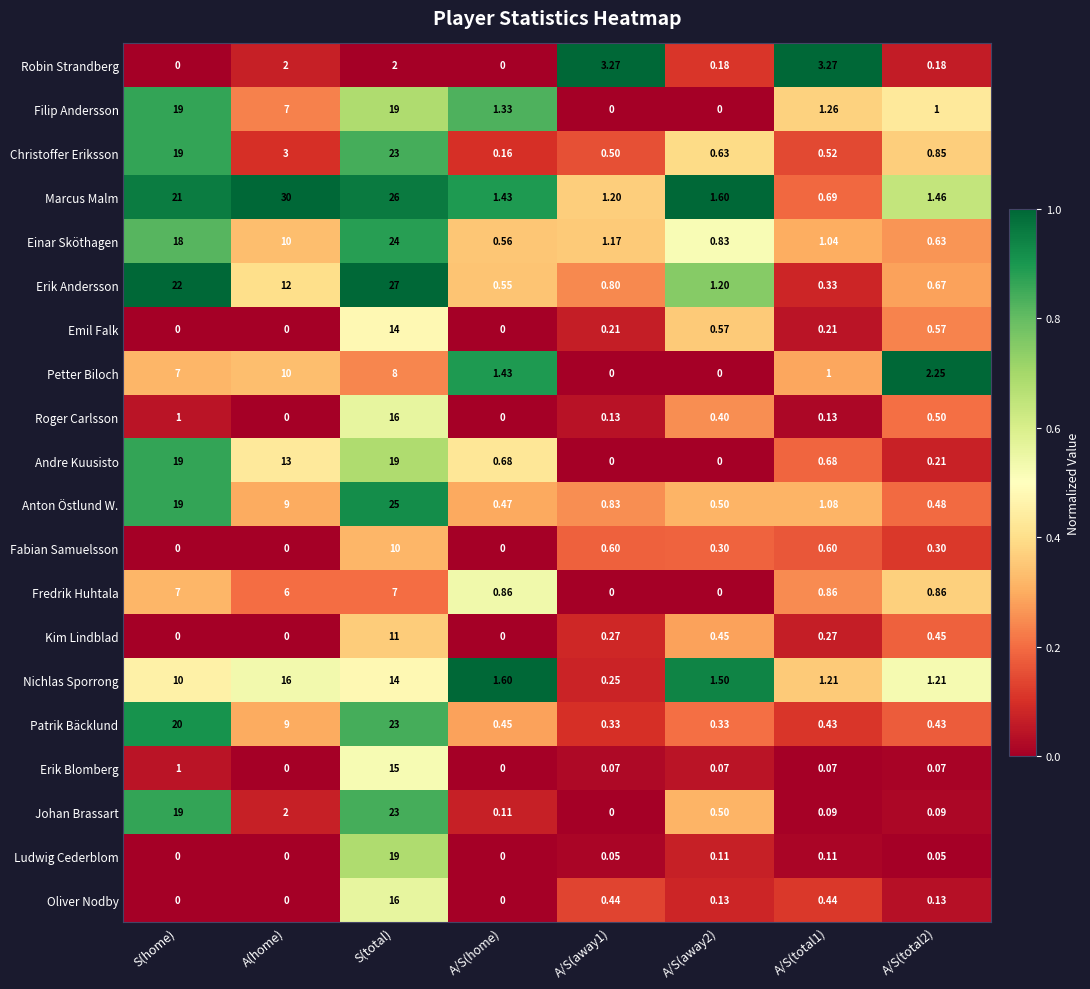

At which label does Anton Östlund W. first exceed 1?

S(home)